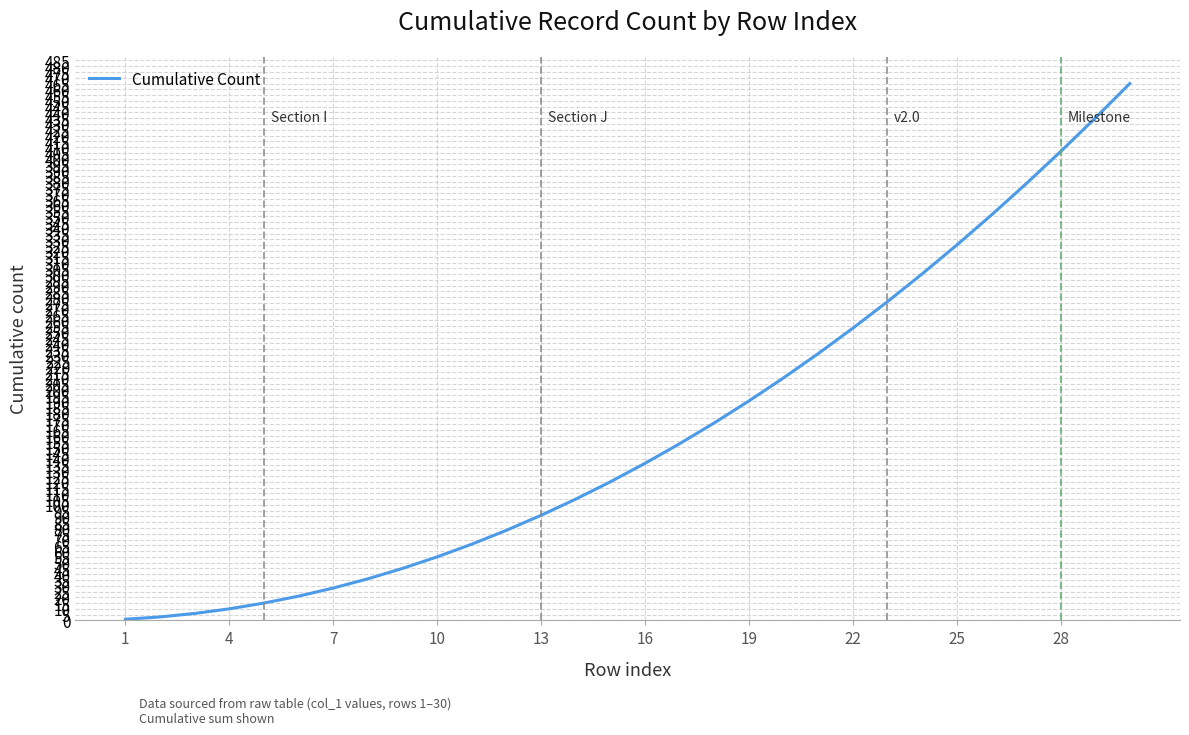

What is the difference between the maximum and minimum values?

464